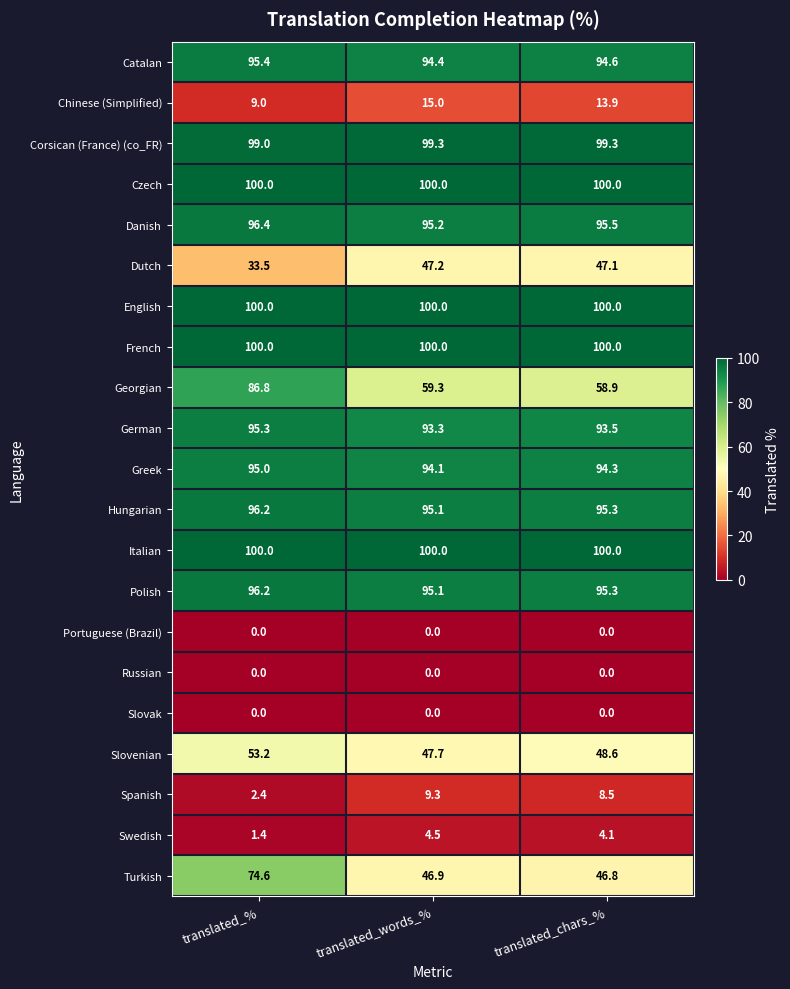

What is the greatest value displayed?

100.0